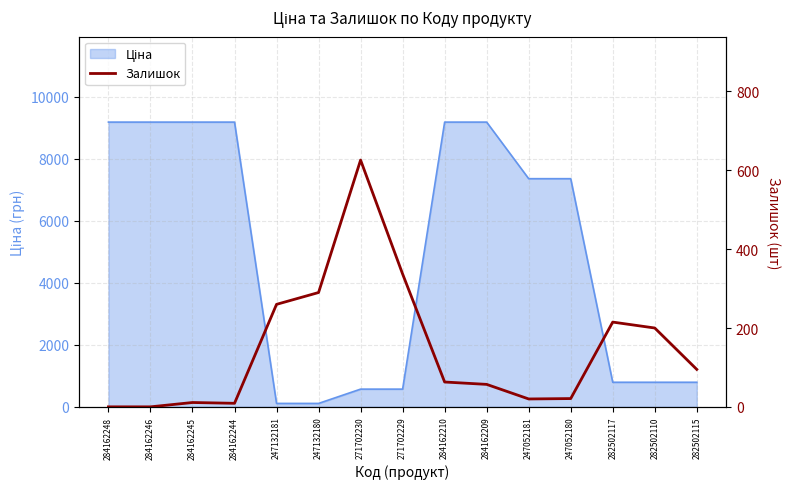

Is it true that the value at 284162244 is 9?

True